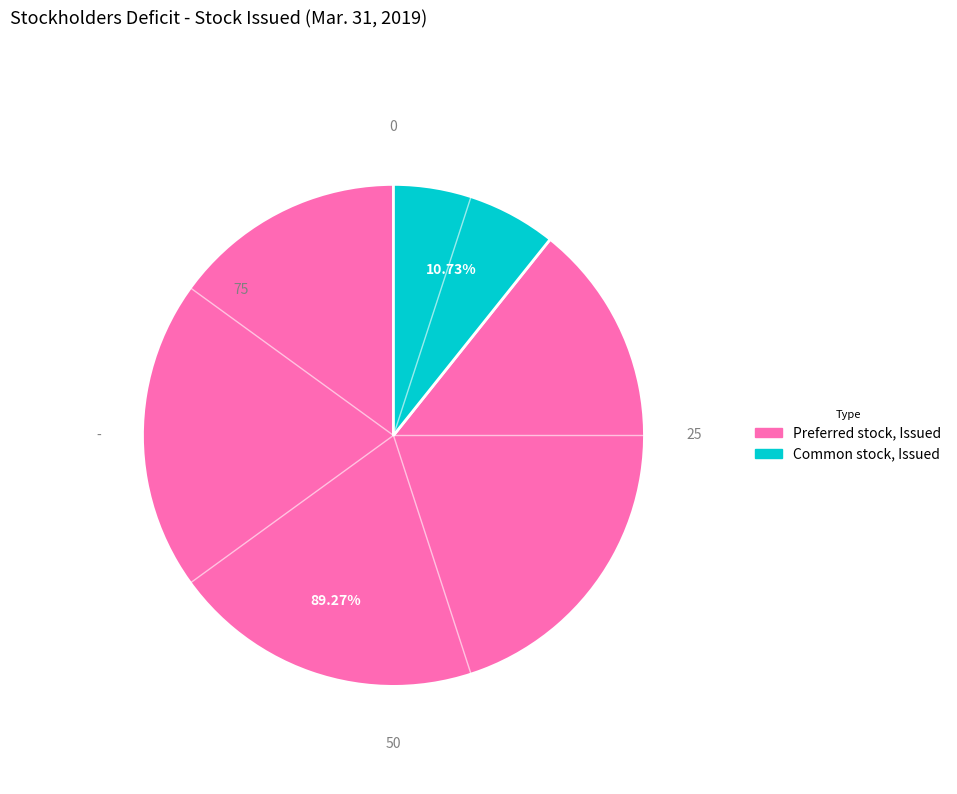

What is the largest slice in the pie chart?

Preferred stock, Issued